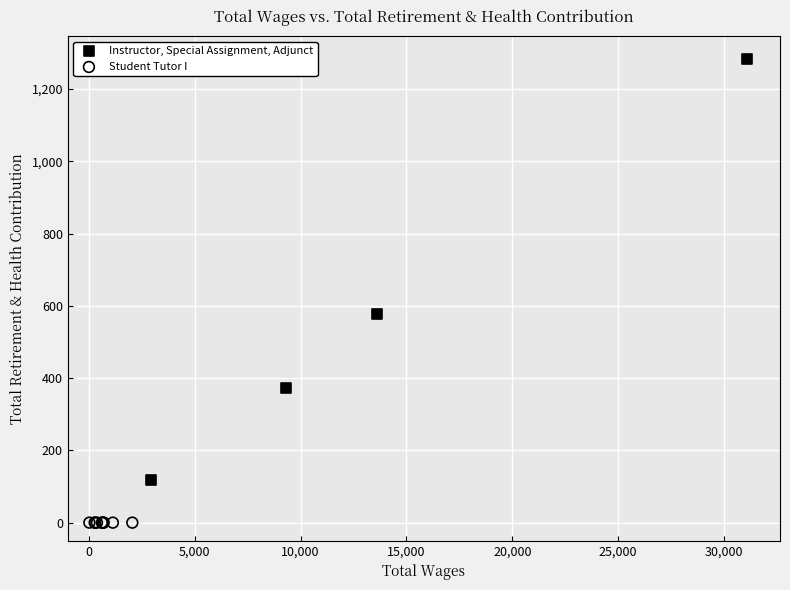

Which series reaches the minimum Y coordinate?

Student Tutor I